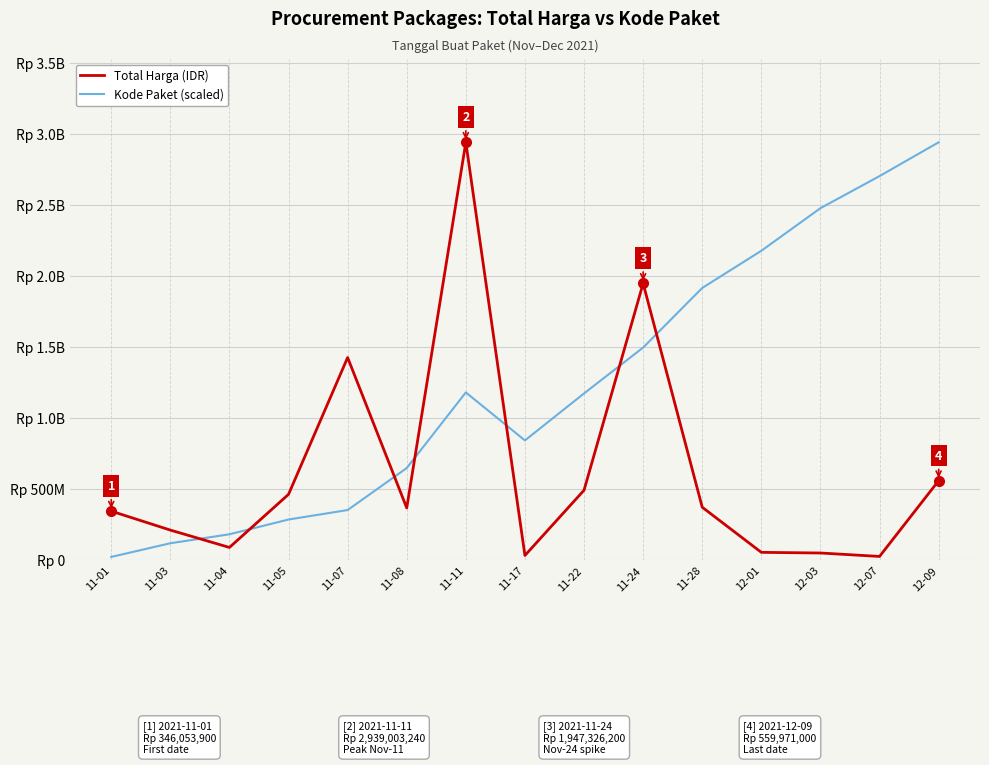

What are all the series names shown in the legend?

Total Harga (IDR), Kode Paket (scaled)